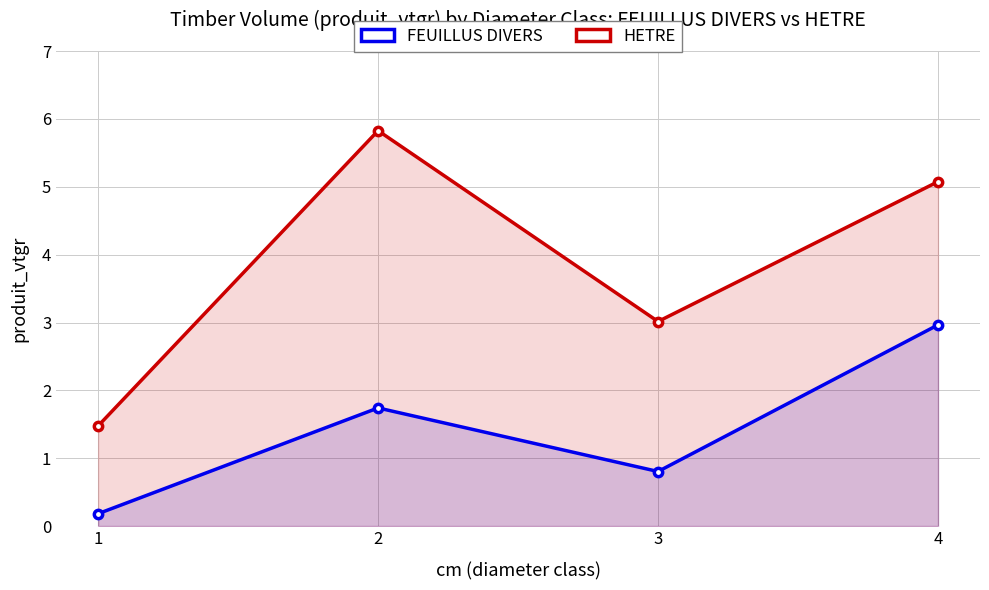

Reading left to right, extract all data points from this chart.

FEUILLUS DIVERS: 1=0.2	2=1.7	3=0.8	4=3.0
HETRE: 1=1.5	2=5.8	3=3.0	4=5.1